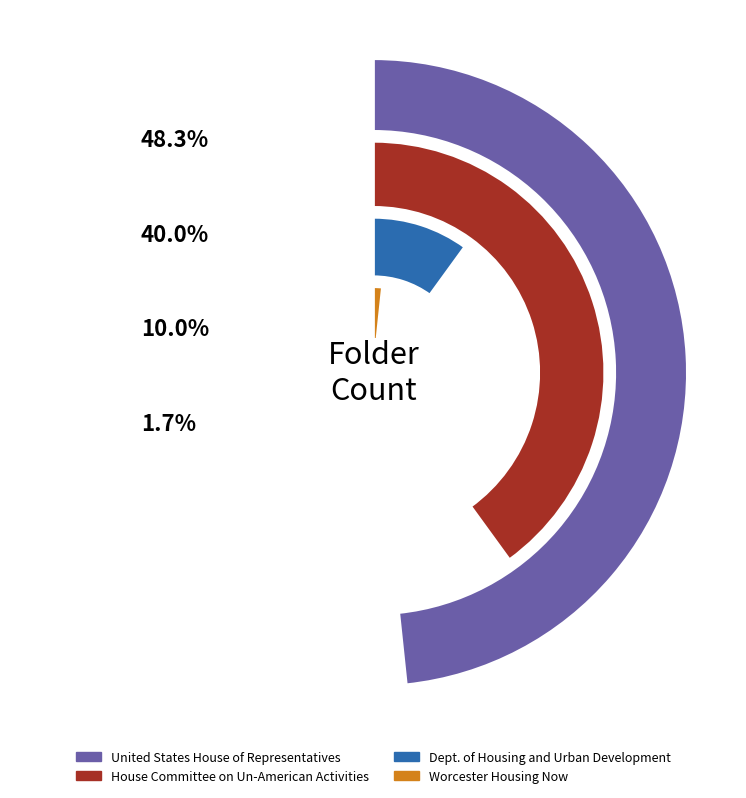

How many segments does this pie chart have?

4